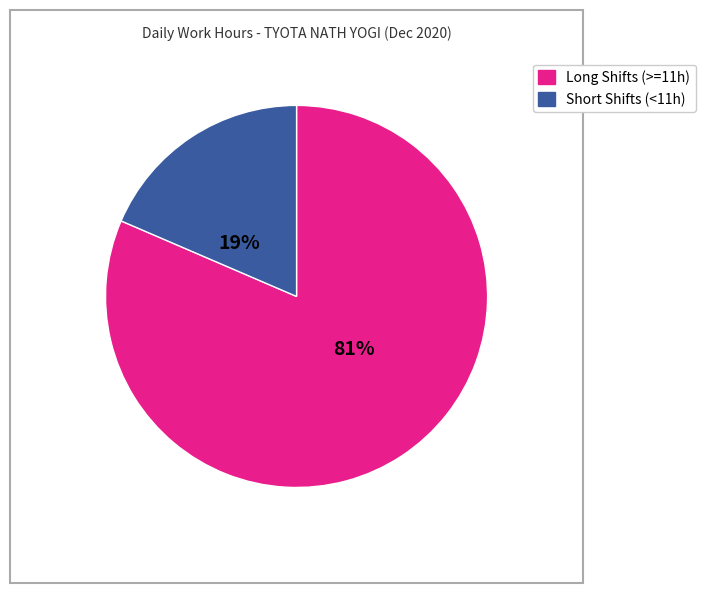

Does any single category account for the majority?

Yes